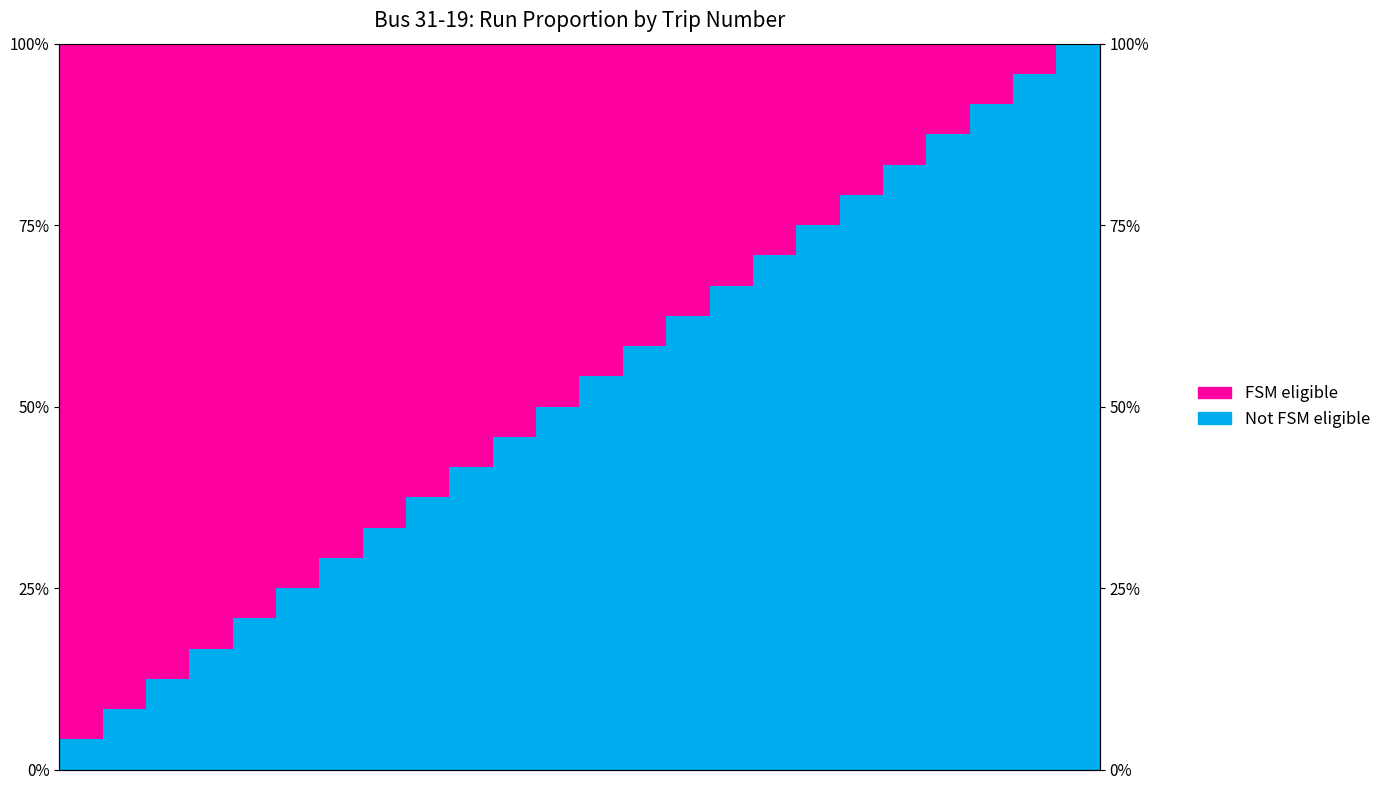

How many groups of bars are there?

24